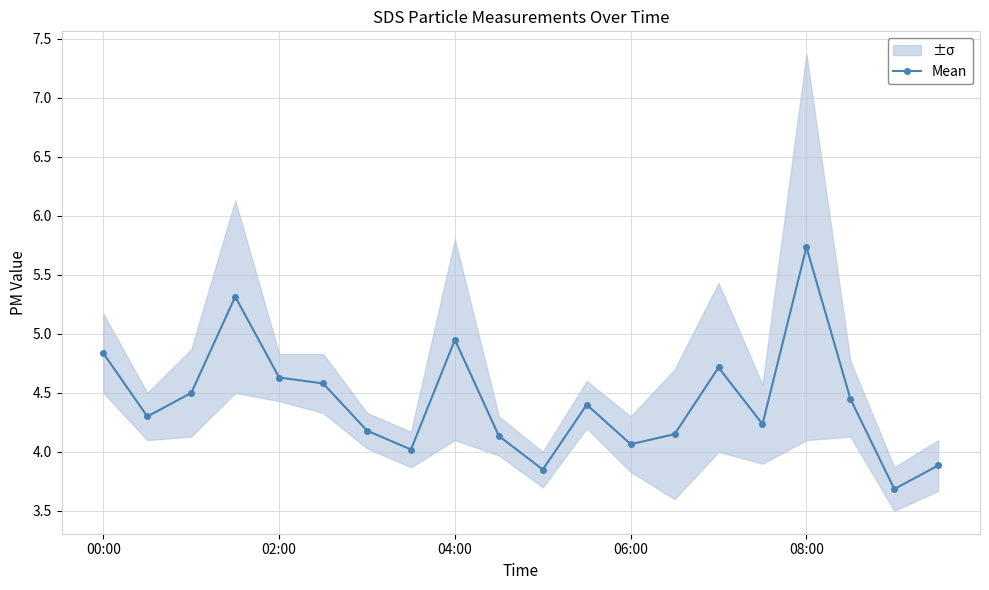

How many data points are above 4?

17